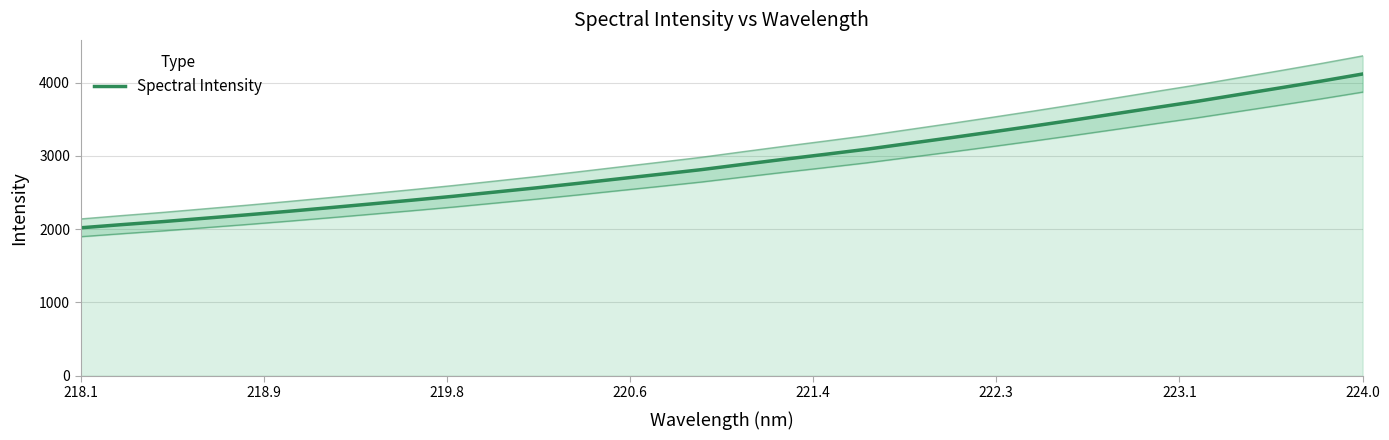

Reading right to left, what are all the values shown in this chart?

4117.8	4020.6	3928.0	3837.0	3745.4	3660.6	3574.4	3488.8	3405.5	3324.7	3245.7	3168.6	3091.3	3021.8	2954.0	2884.1	2812.8	2749.4	2687.2	2624.4	2563.7	2506.1	2449.0	2395.7	2344.0	2292.9	2243.0	2195.2	2149.6	2104.1	2062.5	2019.0